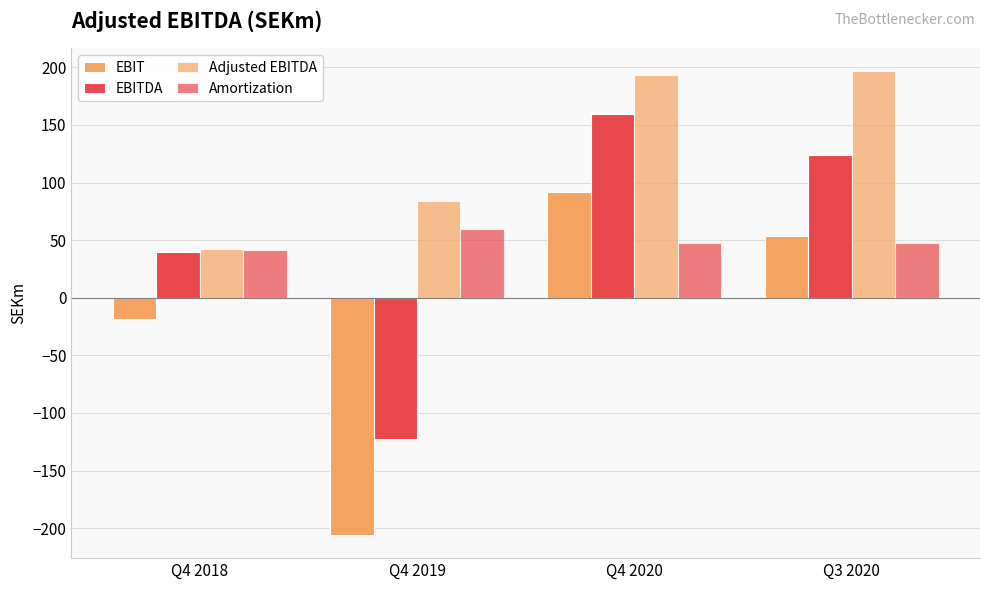

Are the bars grouped side by side (vs. stacked)?

Yes